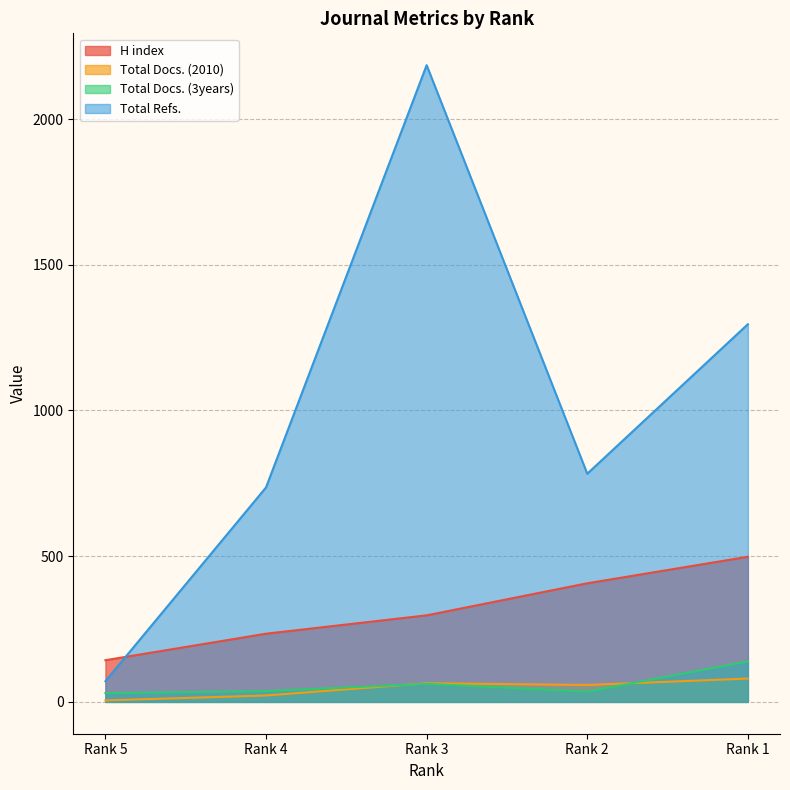

Where does the H index series first go above 297?

Rank 2